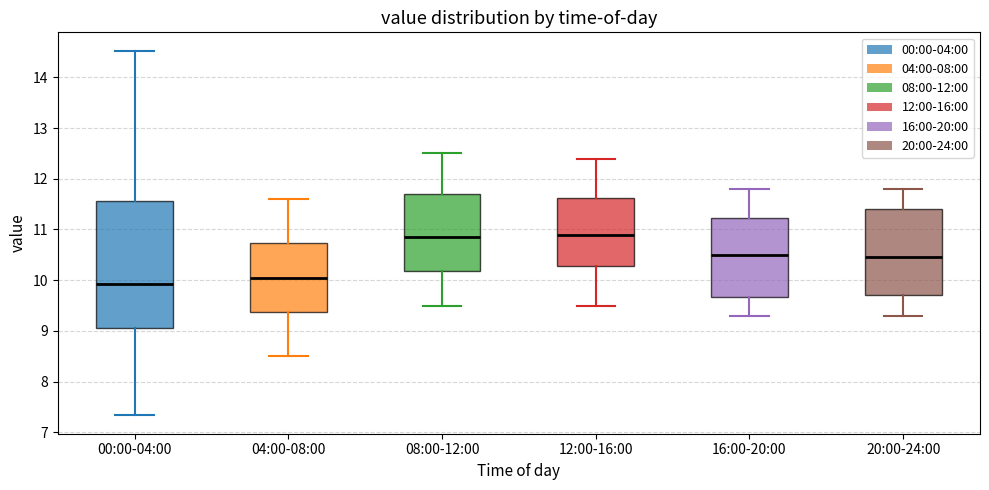

Which box's median line is the lowest?

00:00-04:00